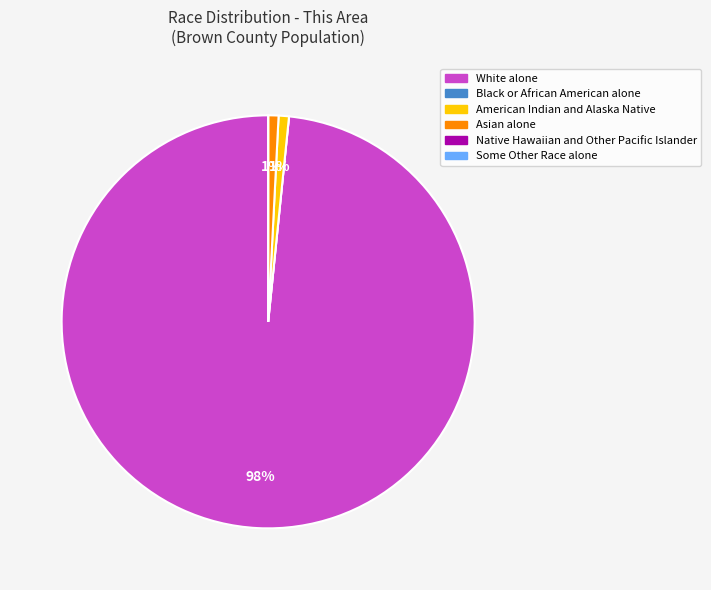

What percentage is the White alone slice, to the nearest percent?

98%